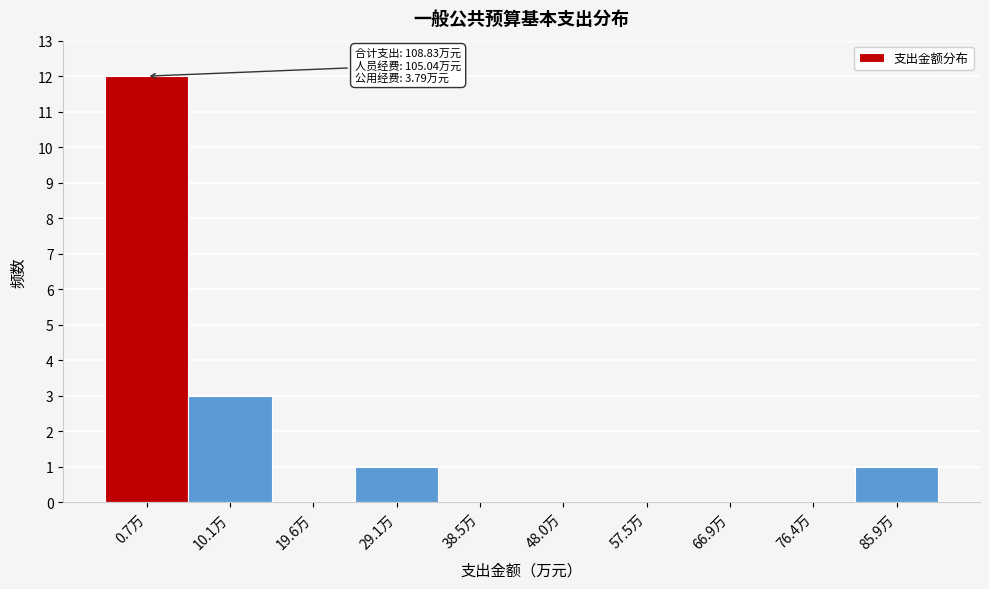

Reading right to left, transcribe all the data shown in this chart.

85.9万=1	76.4万=0	66.9万=0	57.5万=0	48.0万=0	38.5万=0	29.1万=1	19.6万=0	10.1万=3	0.7万=12